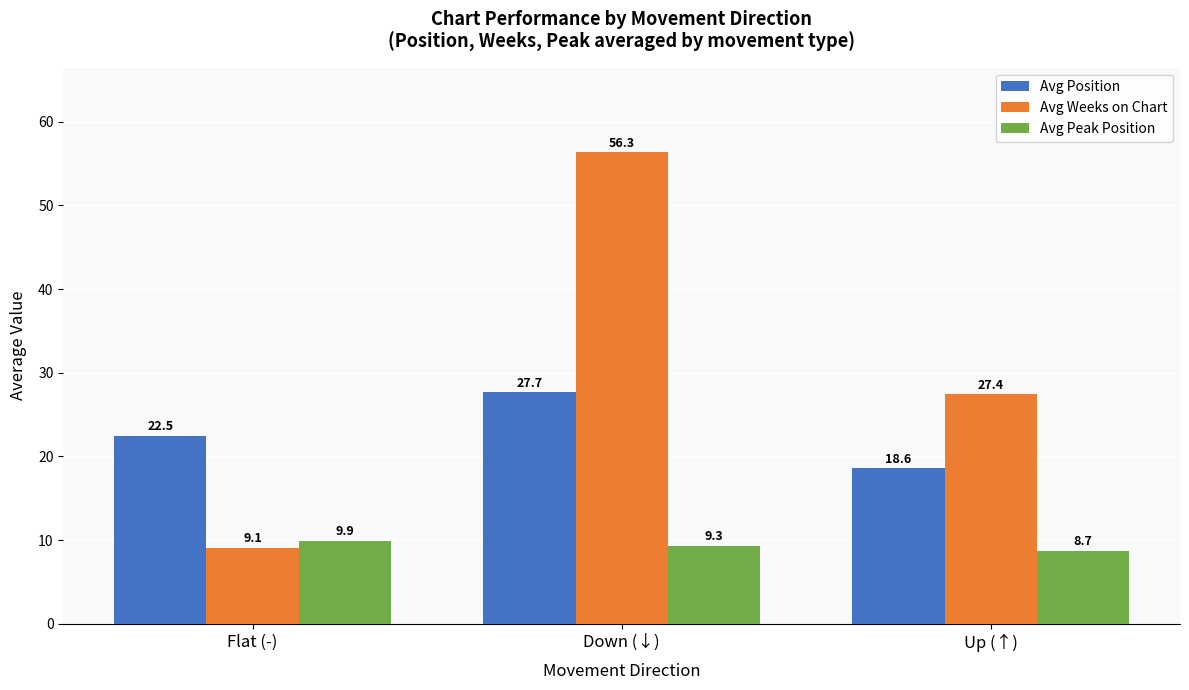

The Avg Peak Position series shows 9.9 at Flat (-). True or false?

True